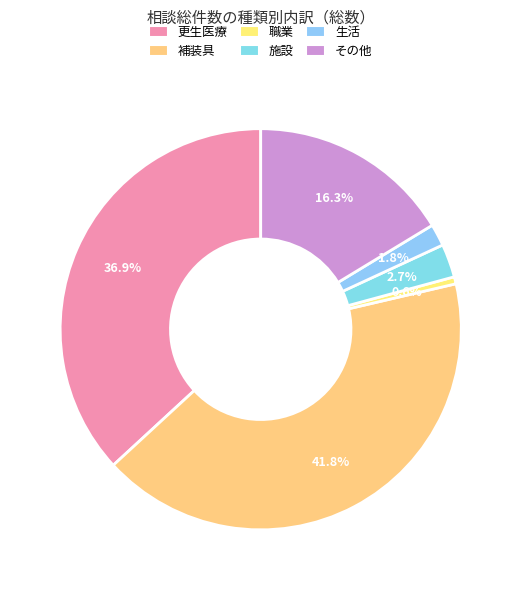

How many segments does this pie chart have?

6